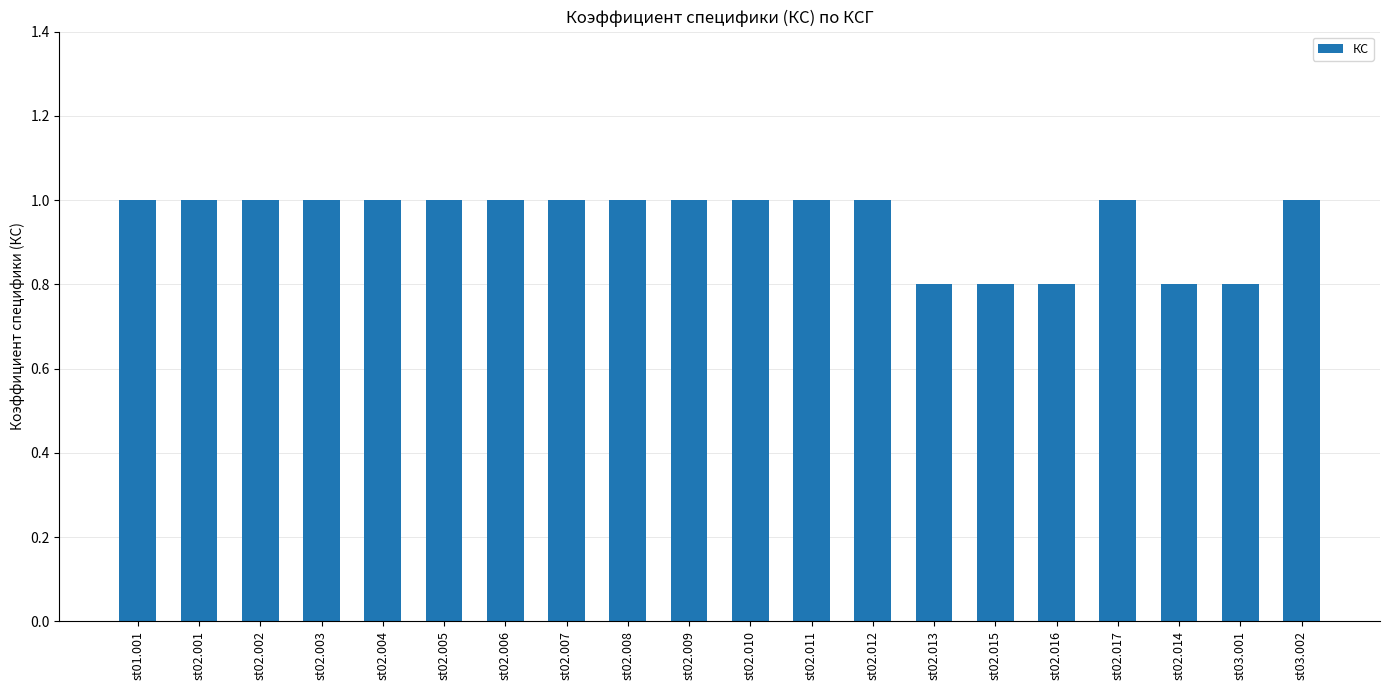

The value at st02.013 is 1.3. True or false?

False